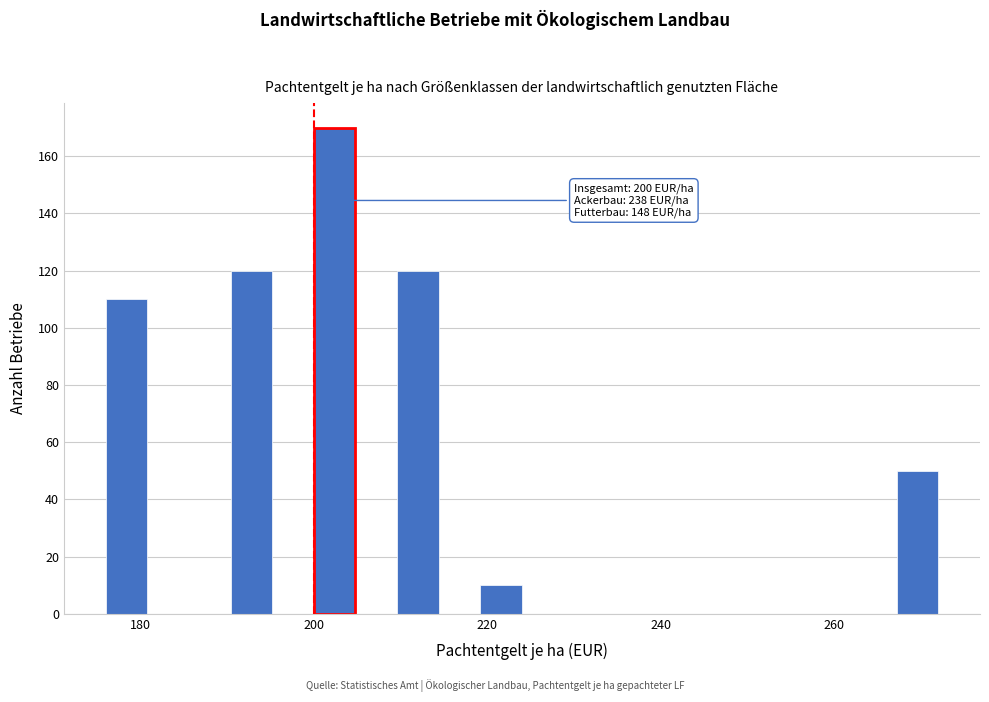

Read against the x-axis, roughly where is the centre of the tallest bar?

202